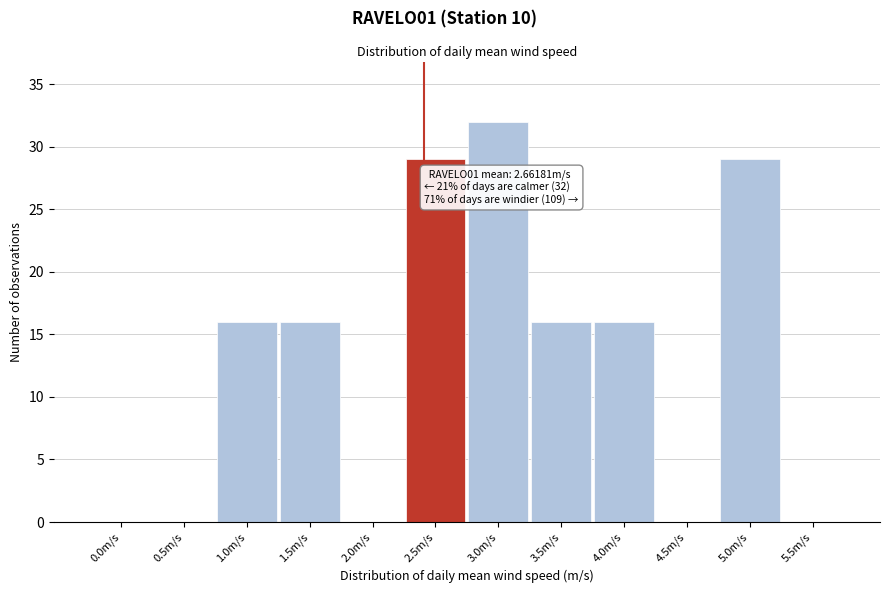

Reading left to right, transcribe all the data shown in this chart.

0.0m/s=0	0.5m/s=0	1.0m/s=16	1.5m/s=16	2.0m/s=0	2.5m/s=29	3.0m/s=32	3.5m/s=16	4.0m/s=16	4.5m/s=0	5.0m/s=29	5.5m/s=0